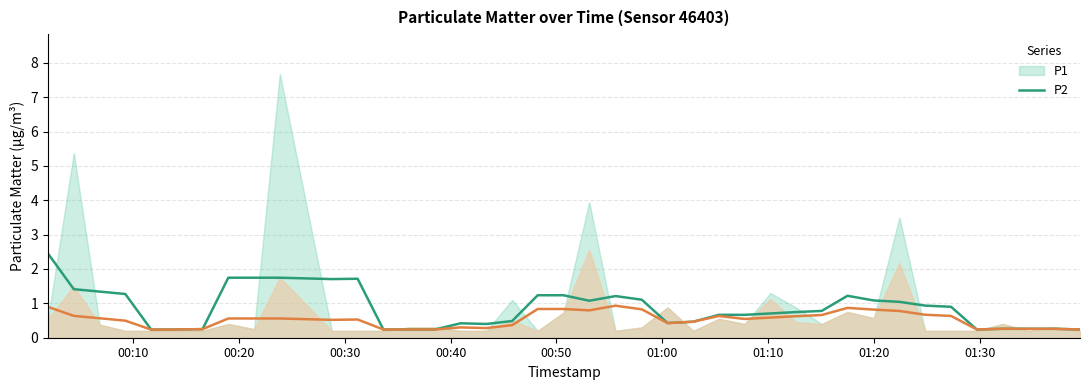

What is the value of the P1 (smoothed) point at the 39th from the left?

0.3